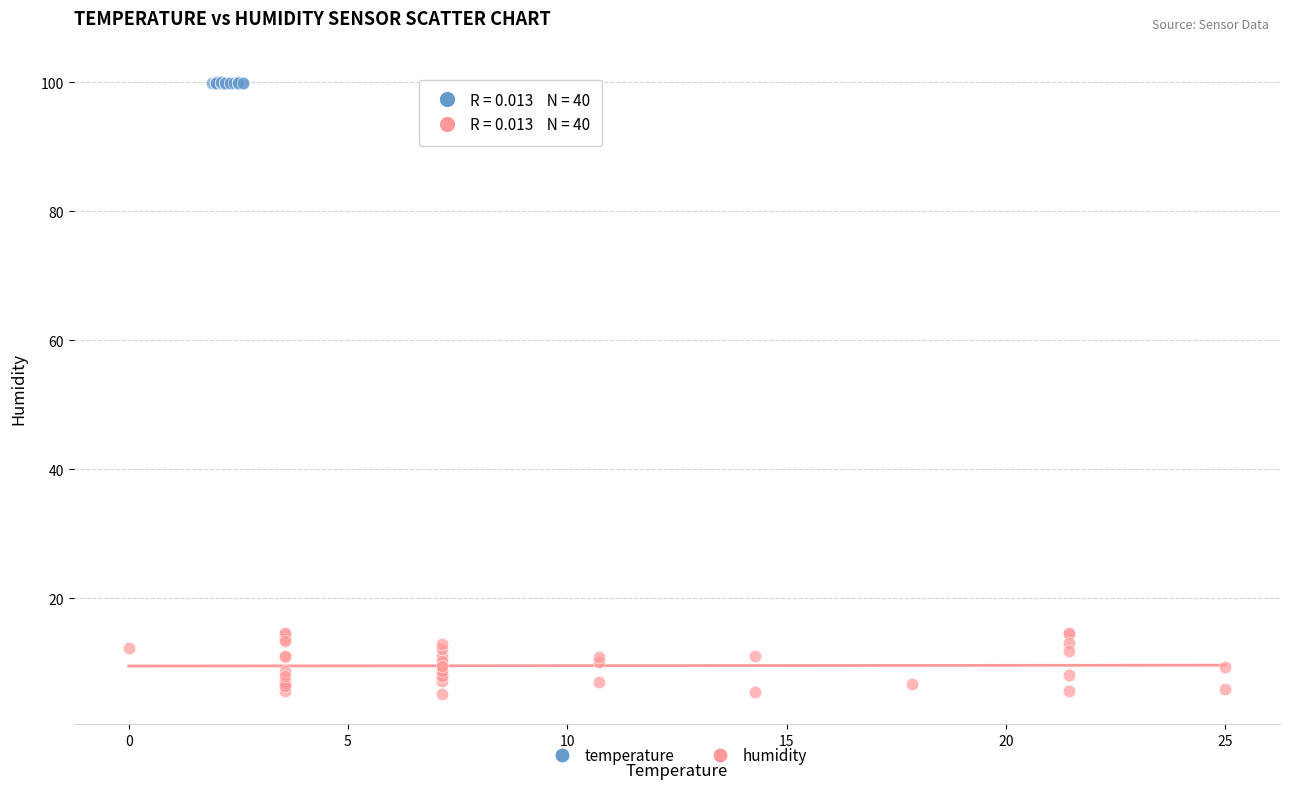

What are all the series names shown in the legend?

temperature, humidity